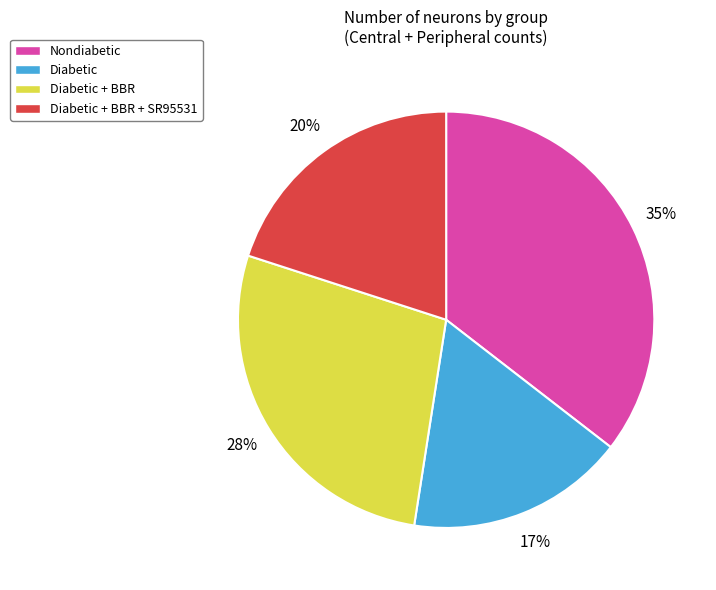

What is the ratio of the value at Diabetic + BBR to the value at Nondiabetic?

0.8